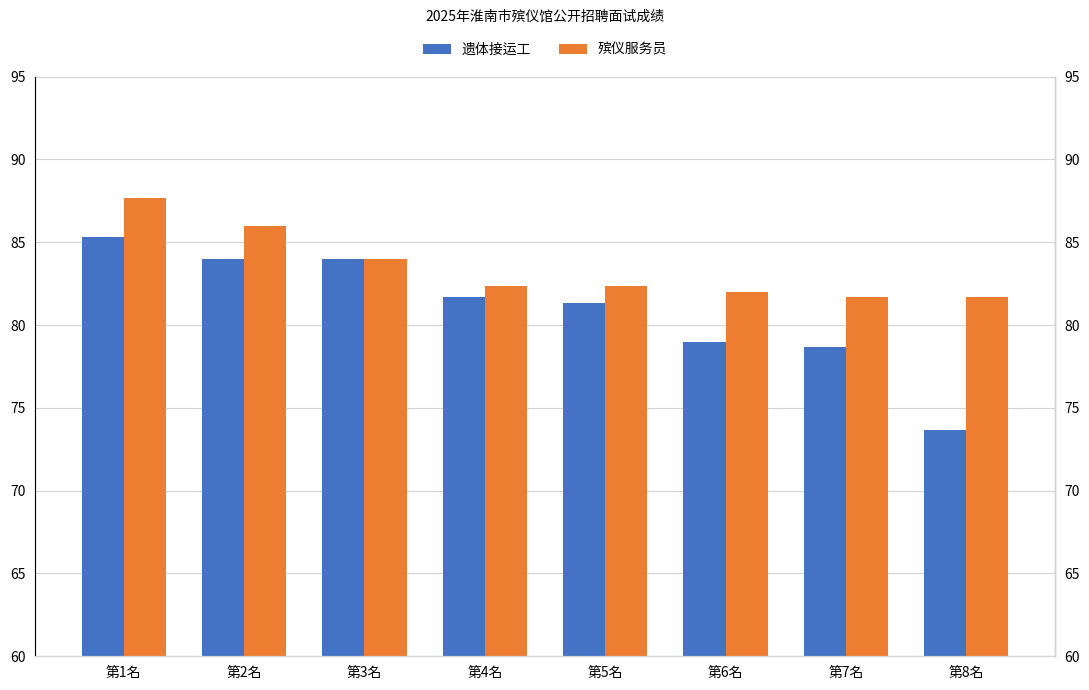

List the labels in order of 遗体接运工 value, largest first.

第1名, 第2名, 第3名, 第4名, 第5名, 第6名, 第7名, 第8名